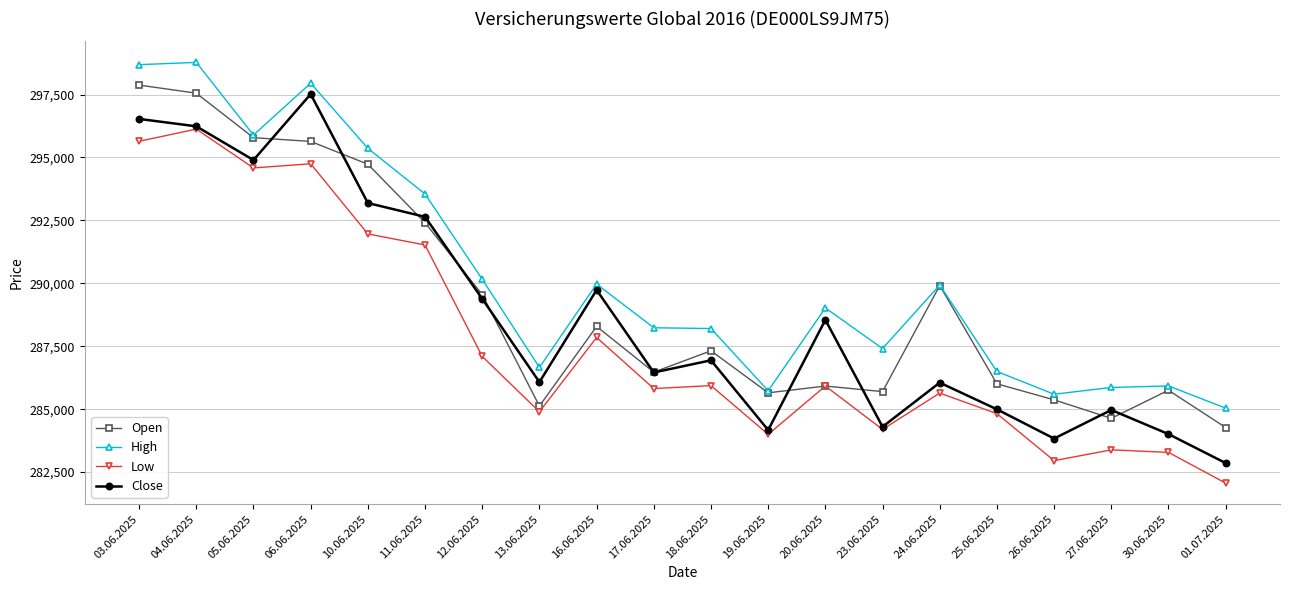

How many data points does each series have?

20